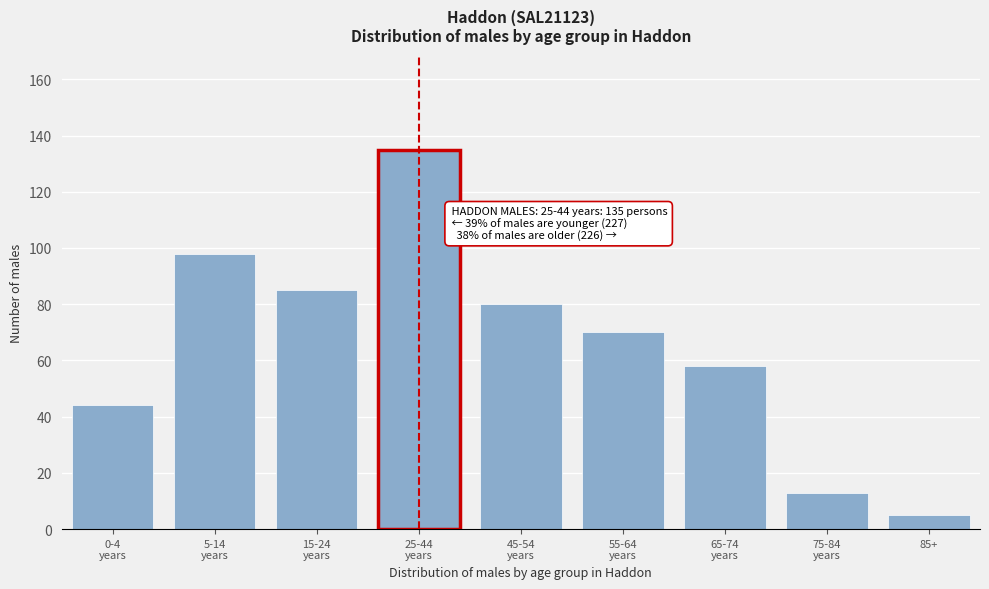

Reading left to right, list all the values displayed in this chart.

44	98	85	135	80	70	58	13	5